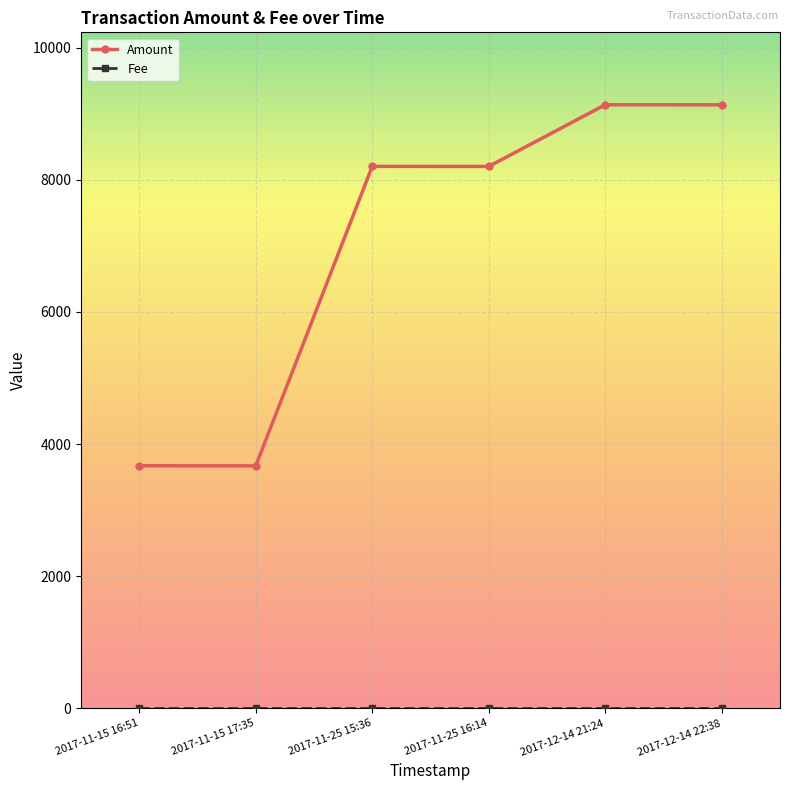

The value of Amount at 2017-12-14 22:38 is 9134.0. True or false?

True